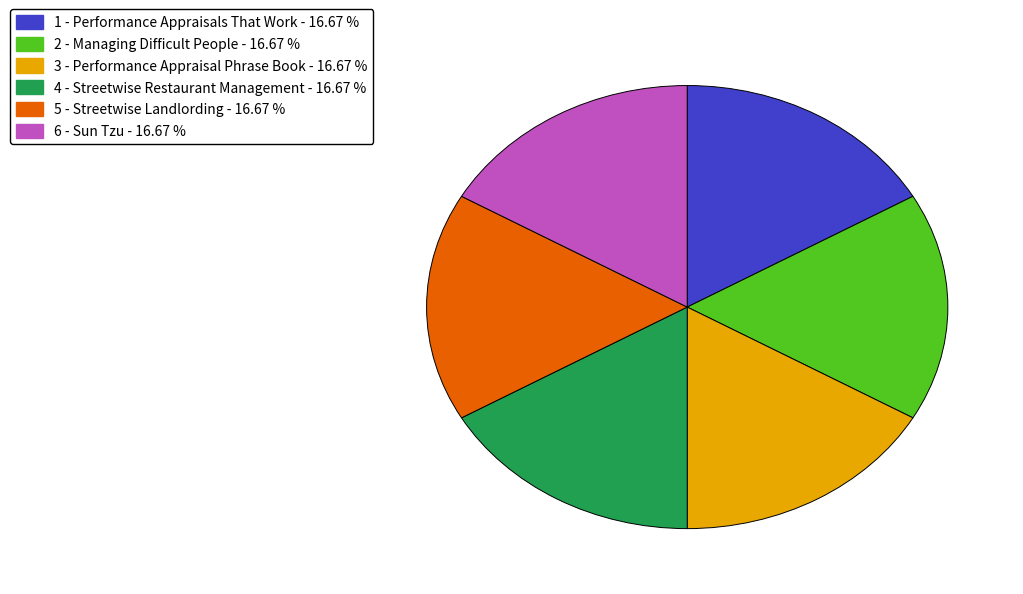

Does any single category account for the majority?

No